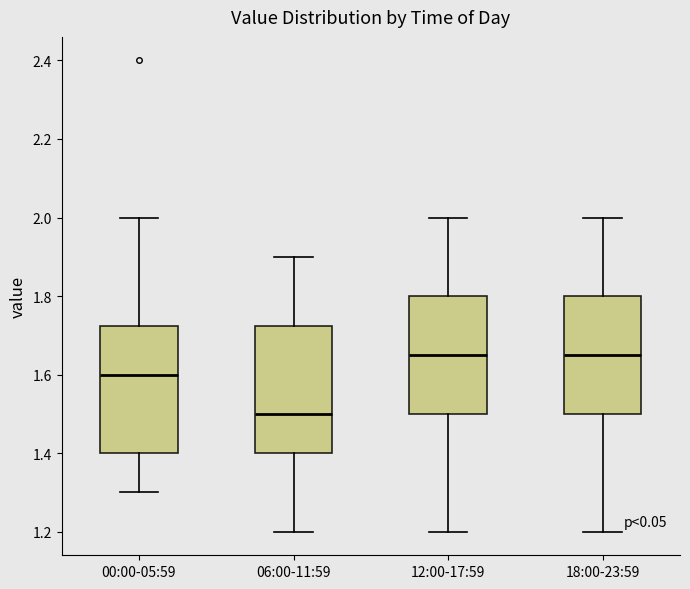

Where is the upper edge of the box for 00:00-05:59 on the y-axis? The values are not printed on the chart, so give them approximately, as read against the axis.

1.72